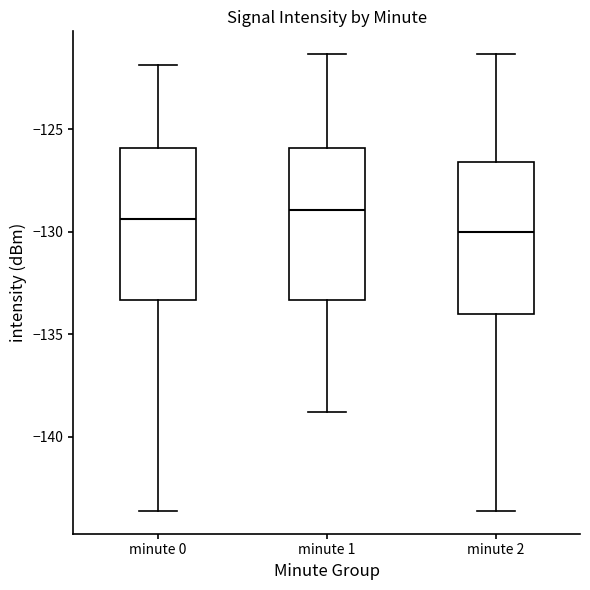

Where does the median line of the box for minute 2 sit on the y-axis? The values are not printed on the chart, so give them approximately, as read against the axis.

-130.0